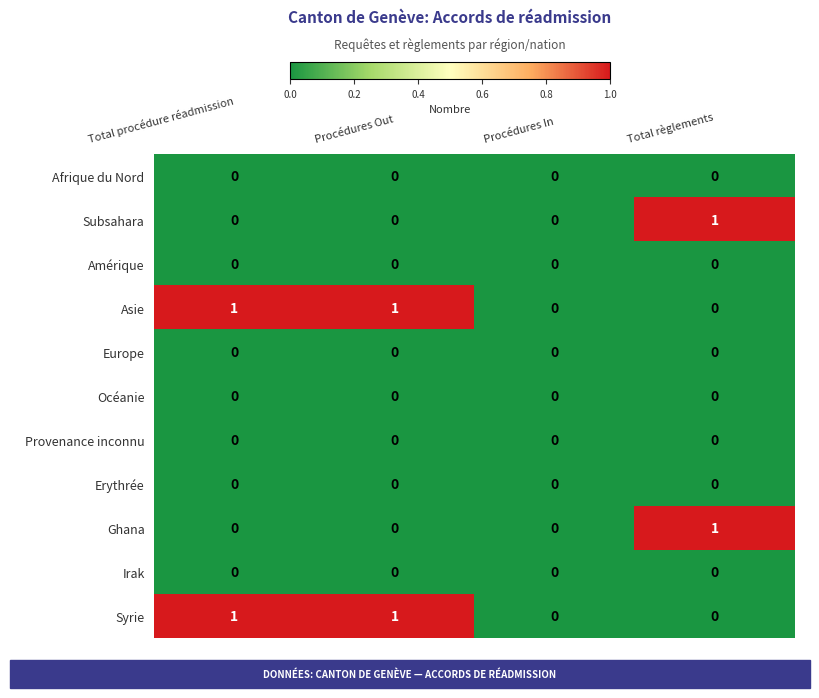

How many Subsahara values are between 0 and 1?

4